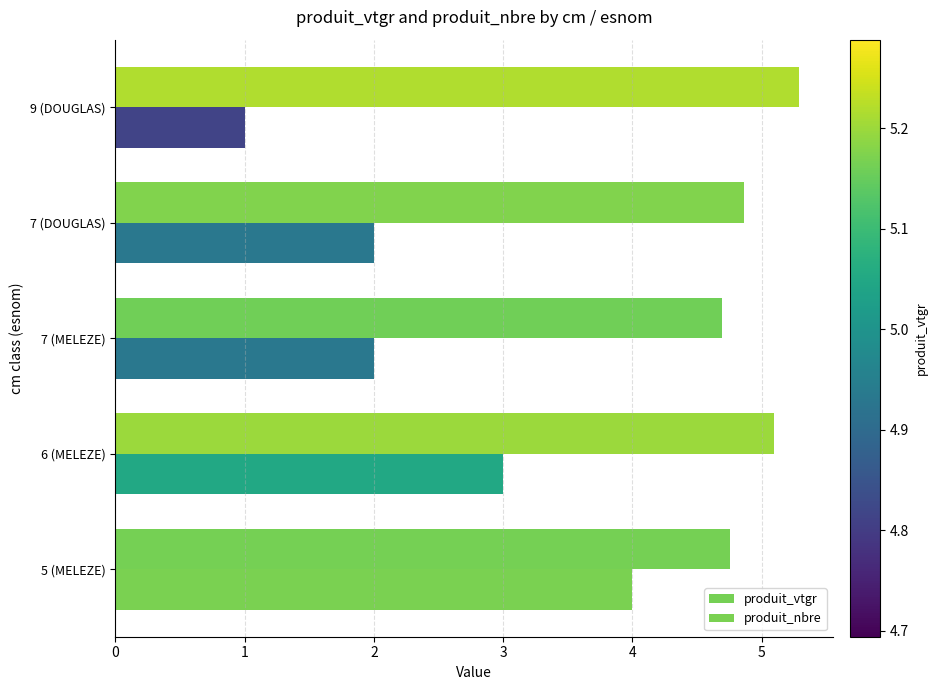

How many produit_vtgr values are between 4 and 5?

3